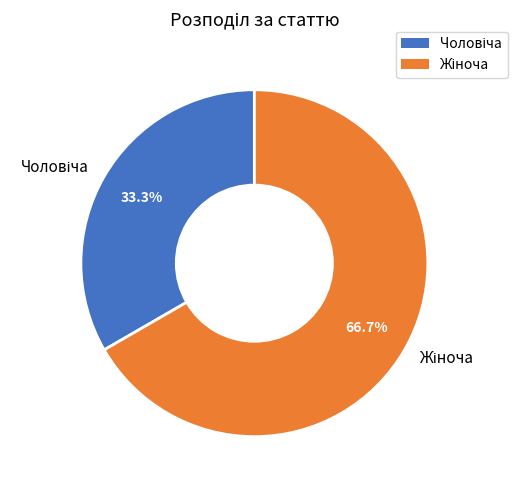

Is there any slice that represents more than half of the pie?

Yes